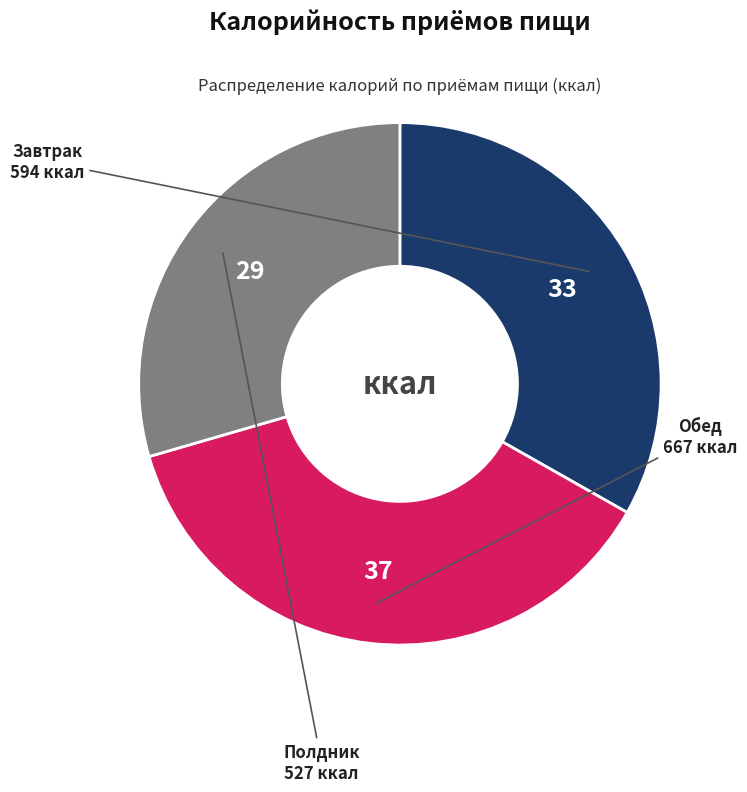

Does any single category account for the majority?

No